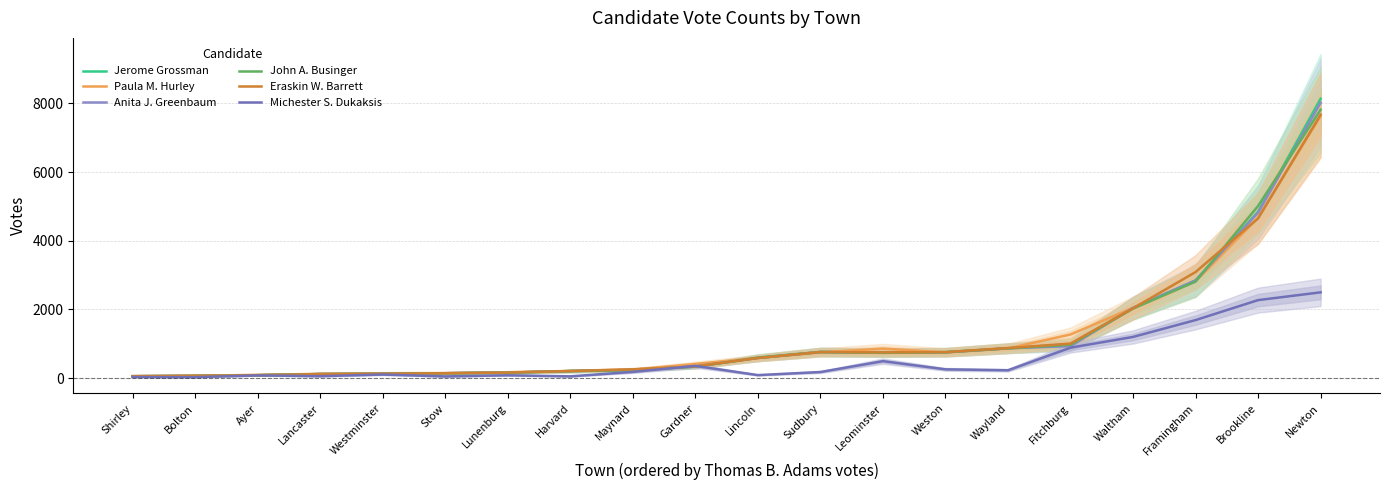

What is the total value across all series at Lancaster?

668